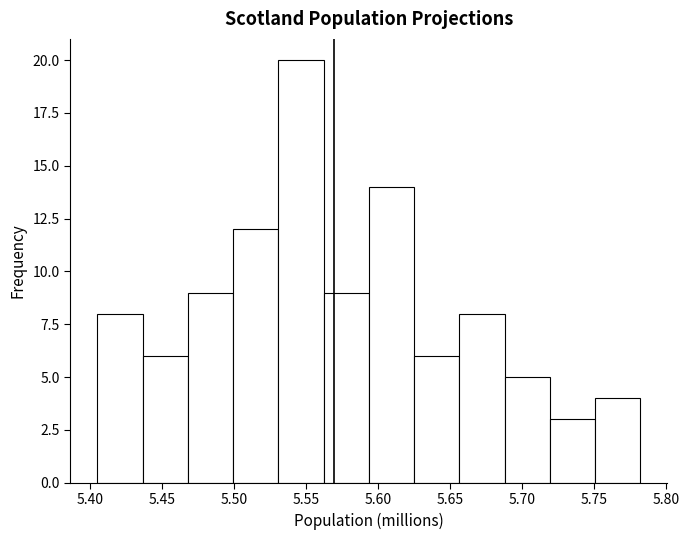

What is the height of the bar covering 5.530 to 5.560 on the x-axis? Neither the bar edges nor the heights are printed on the chart, so give them approximately, as read against the axes.

20